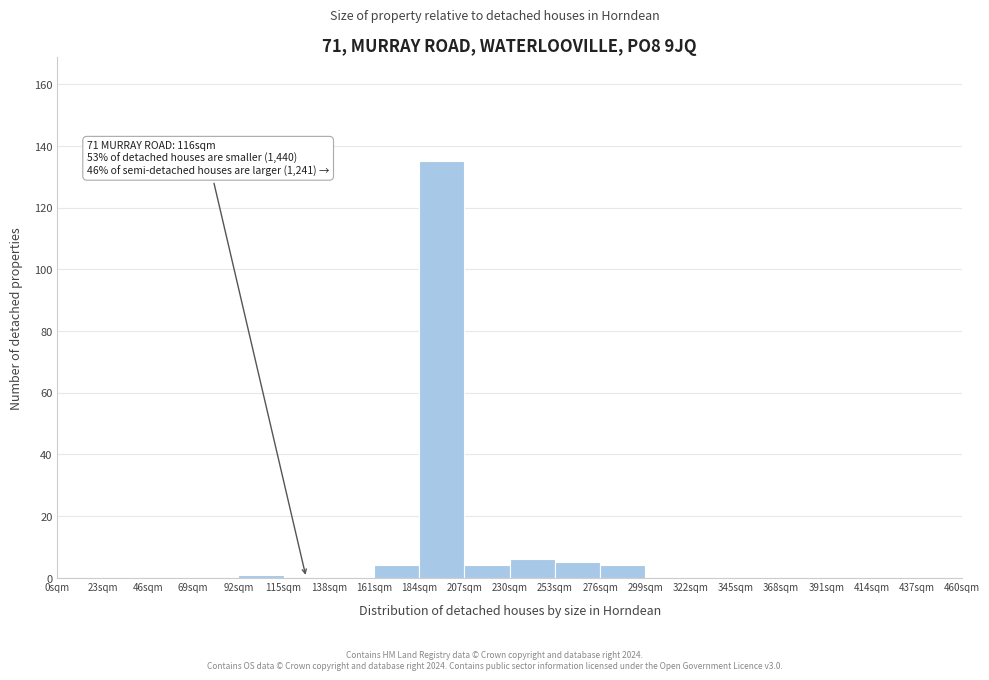

Which range on the x-axis has the tallest bar?

184 to 207